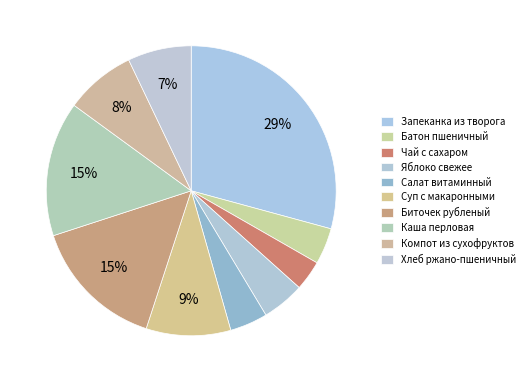

How many slices are in this pie chart?

10